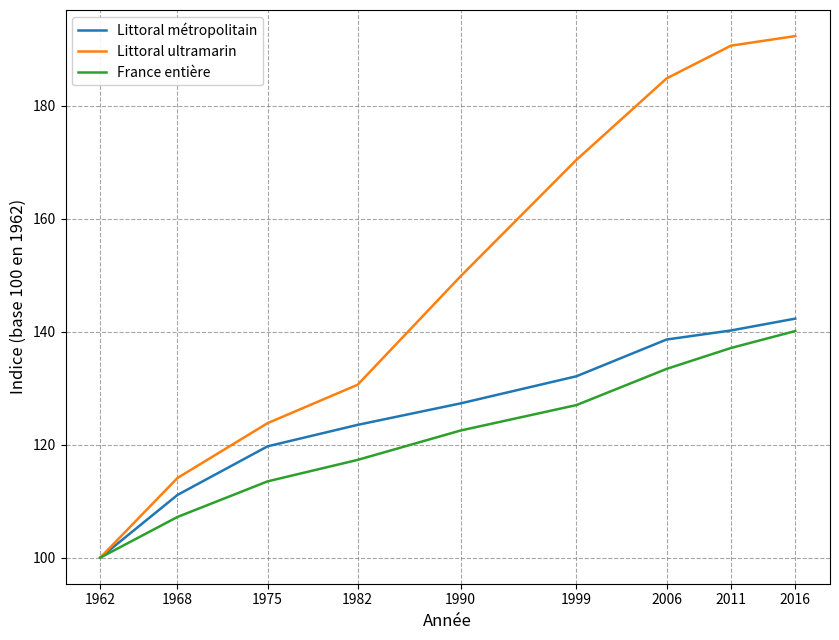

True or false: Littoral métropolitain has more than 2 points higher than both neighbors.

False